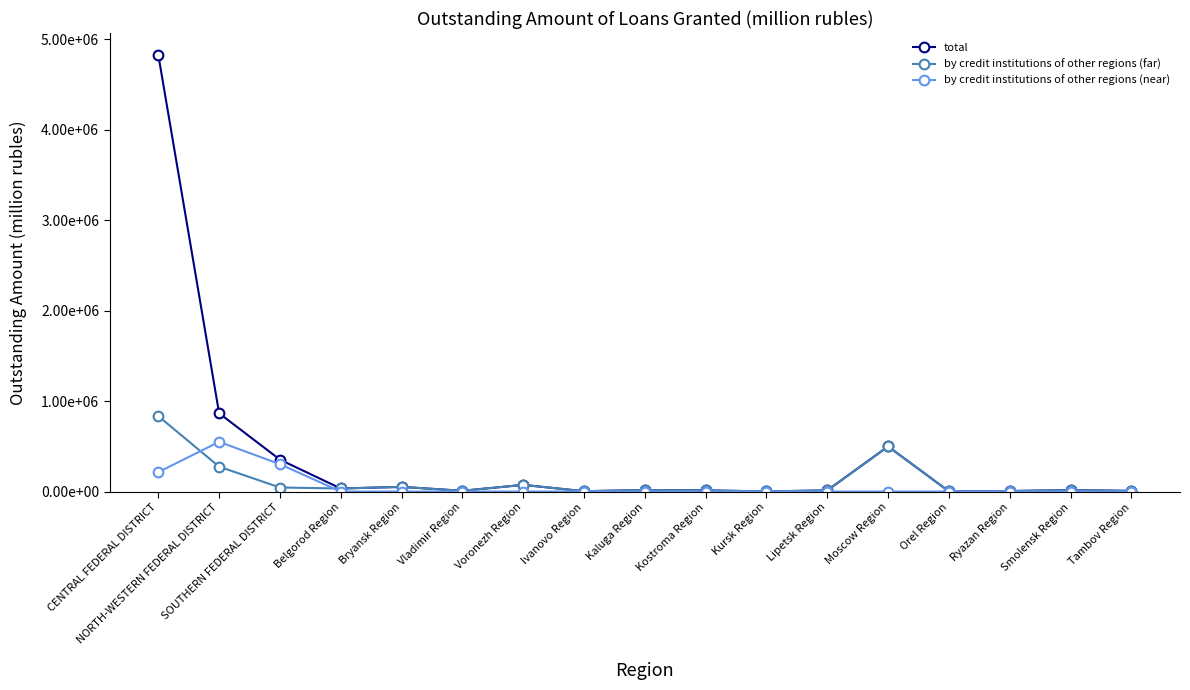

What are all the series names shown in the legend?

total, by credit institutions of other regions (far), by credit institutions of other regions (near)